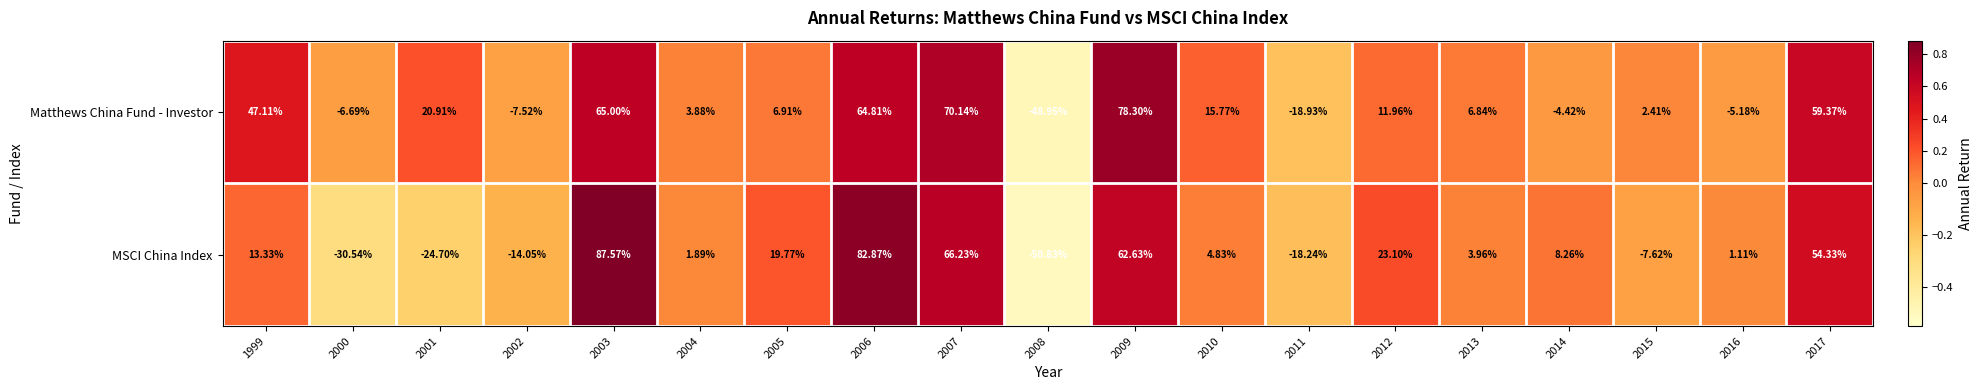

Rank the series at 2014 from highest to lowest value.

MSCI China Index, Matthews China Fund - Investor